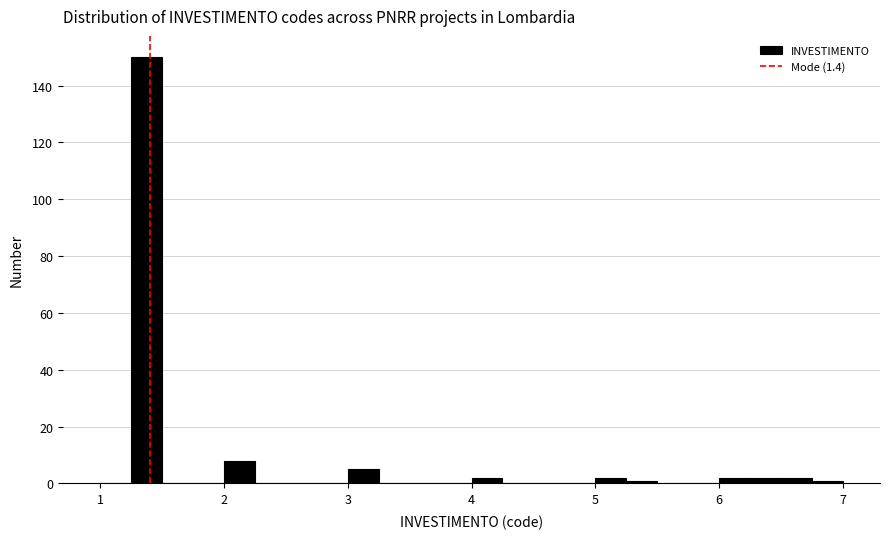

Read against the x-axis, roughly where is the centre of the tallest bar?

1.4